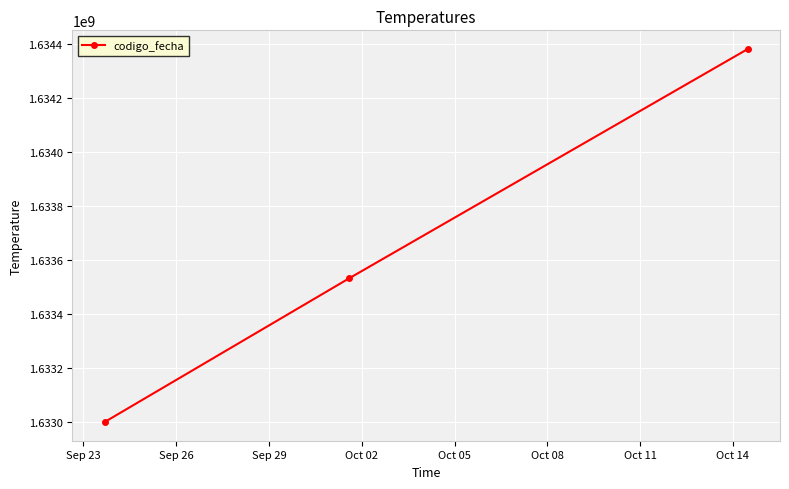

What is the maximum value shown in the chart?

1634383192